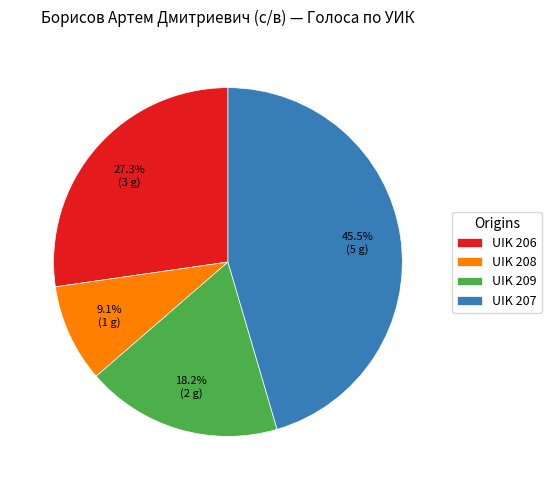

How many segments does this pie chart have?

4